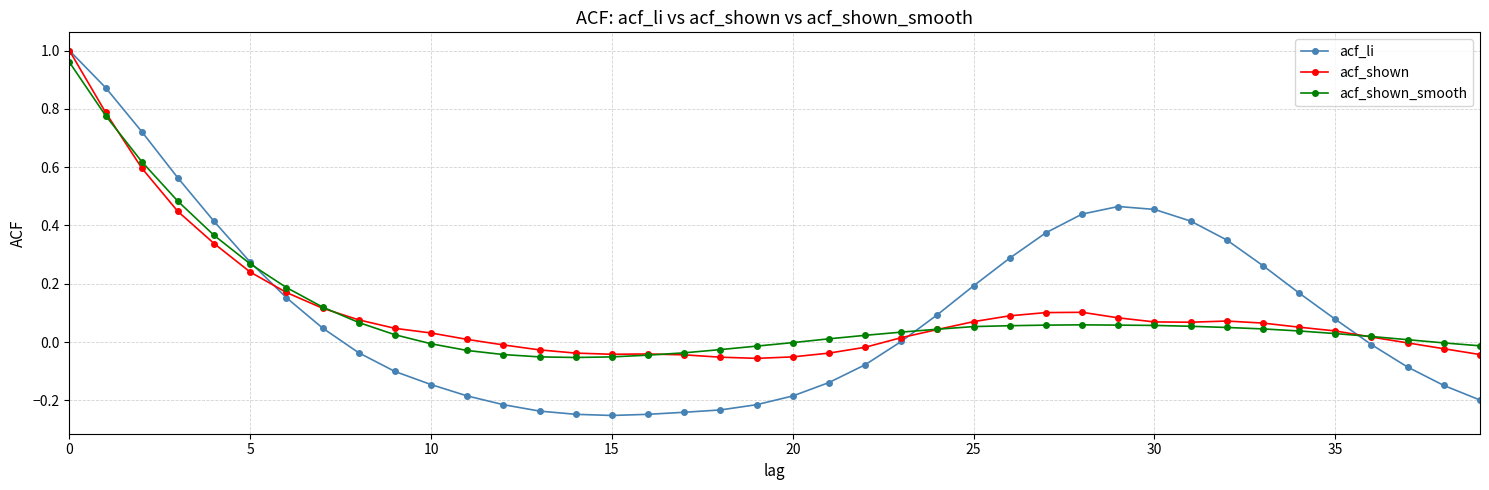

Which series has the largest range (max minus min)?

acf_li